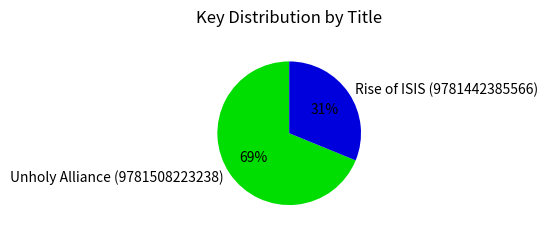

Do Rise of ISIS (9781442385566) and Unholy Alliance (9781508223238) together represent more than half of the pie?

Yes